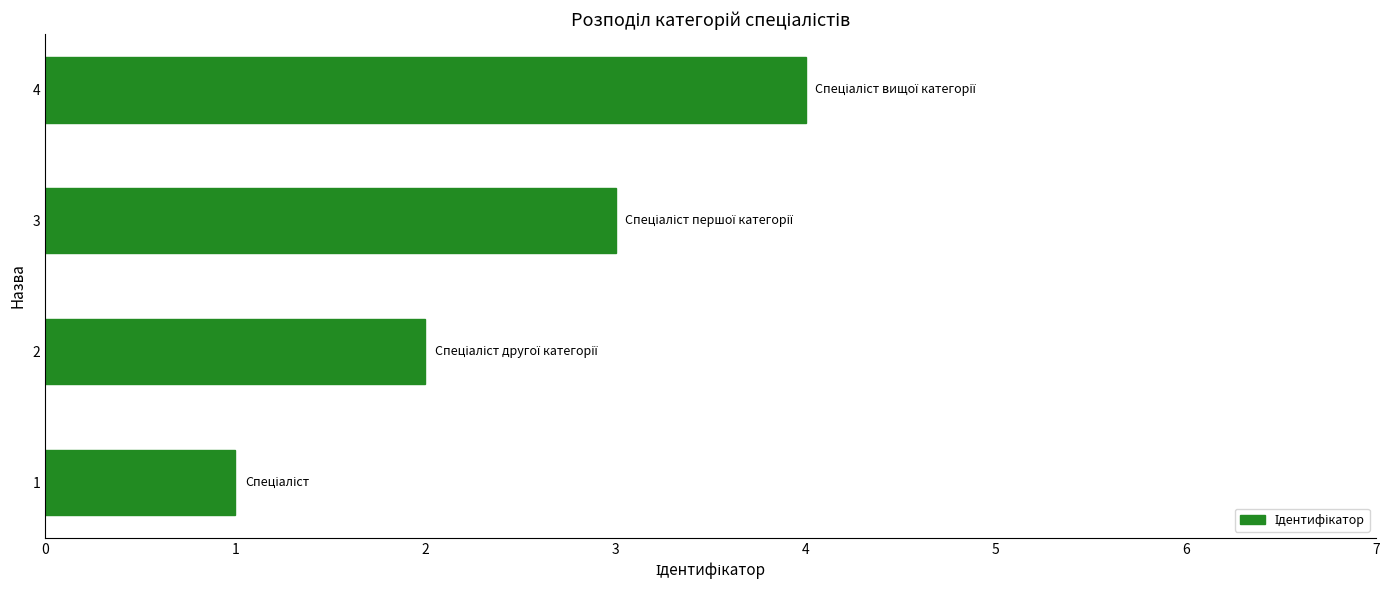

What is the maximum value shown in the chart?

4